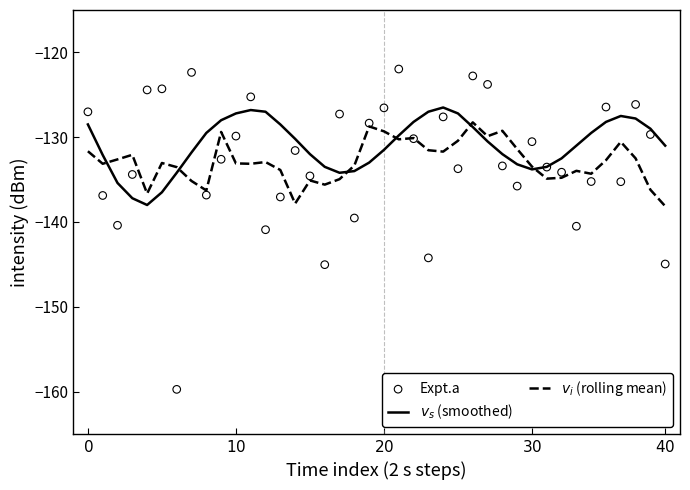

Which series contains the highest Y value?

Expt.a